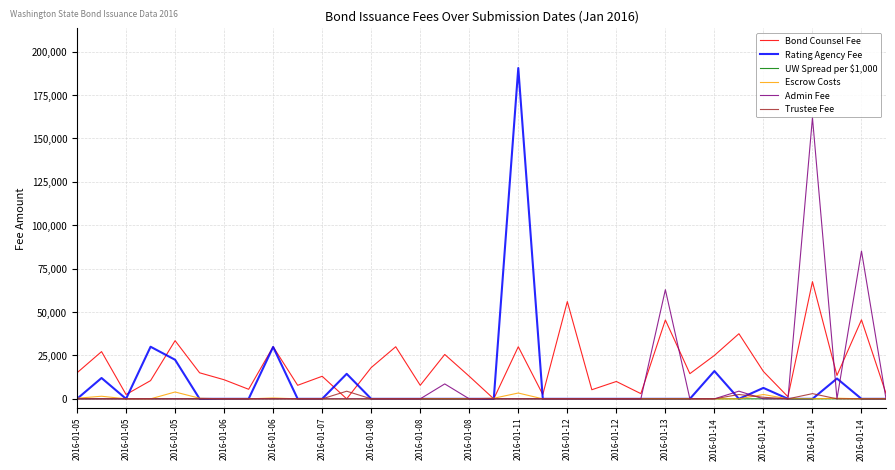

Which series has the largest range (max minus min)?

Rating Agency Fee